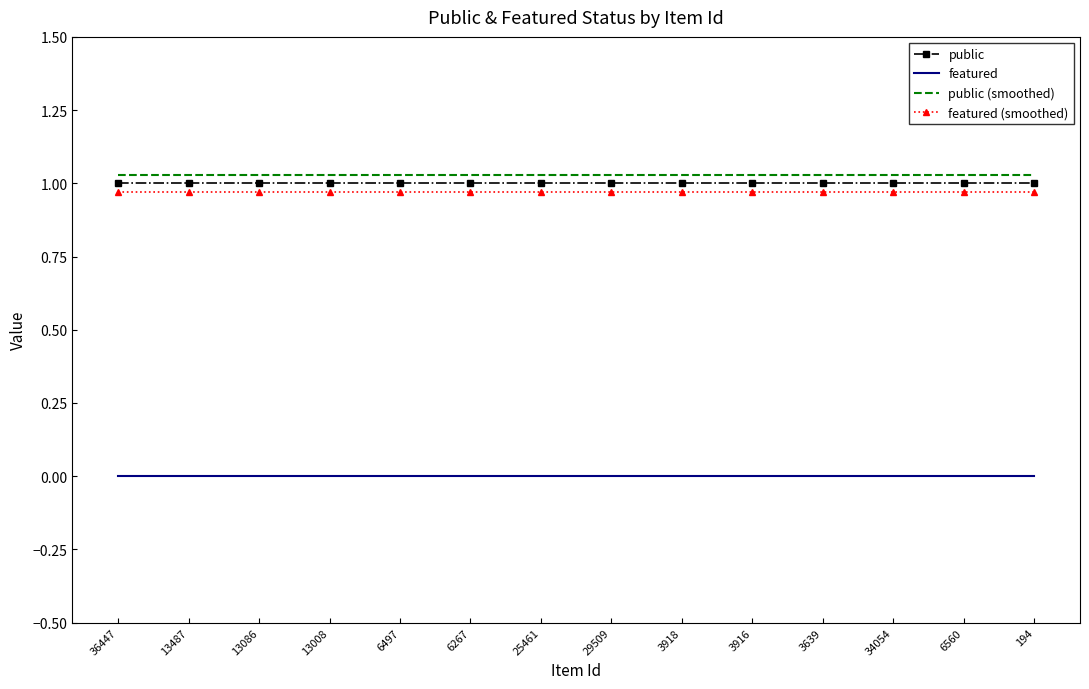

List the series in order of their peak value, lowest first.

featured, featured (smoothed), public, public (smoothed)